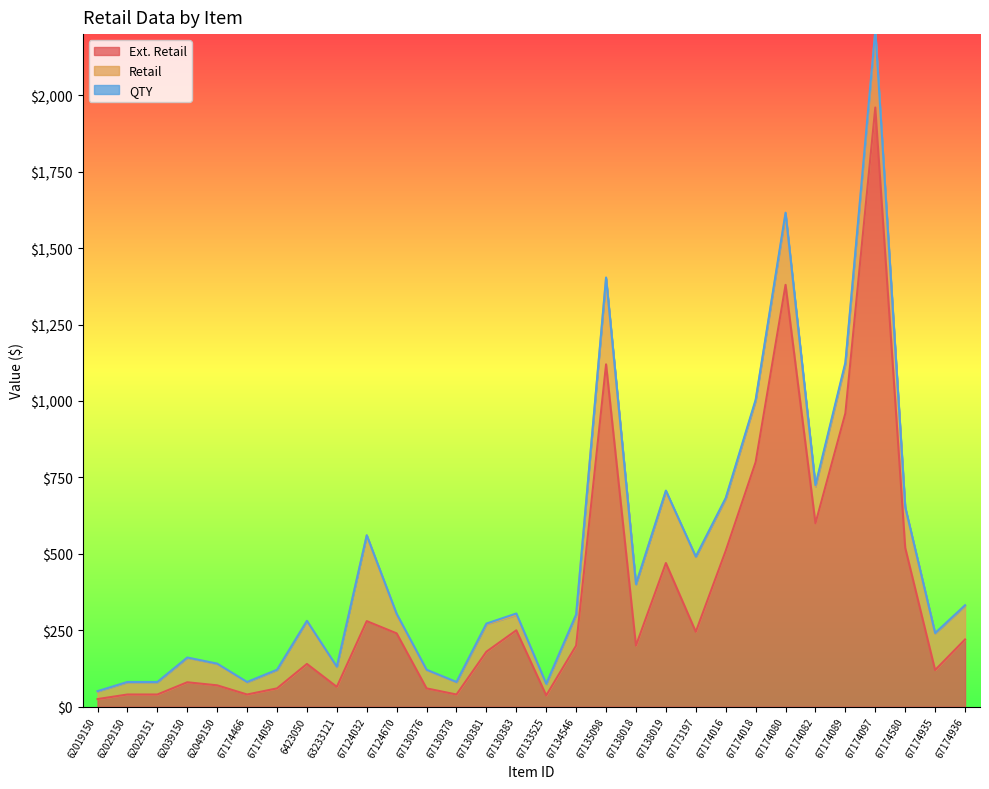

What is the difference between the highest and lowest values at 67130383?

244.9